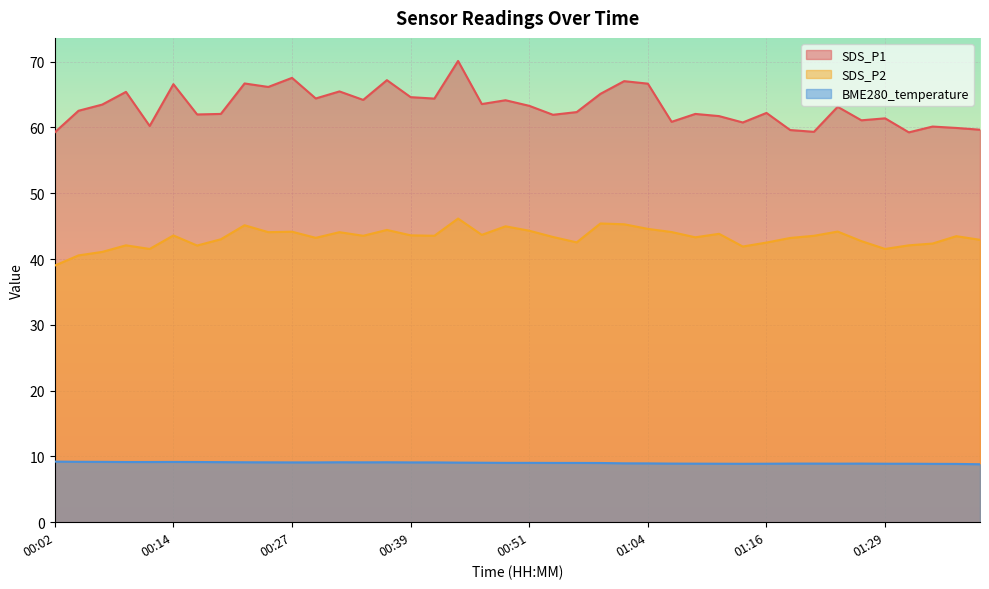

True or false: SDS_P1 has more than 2 interior local peaks.

True